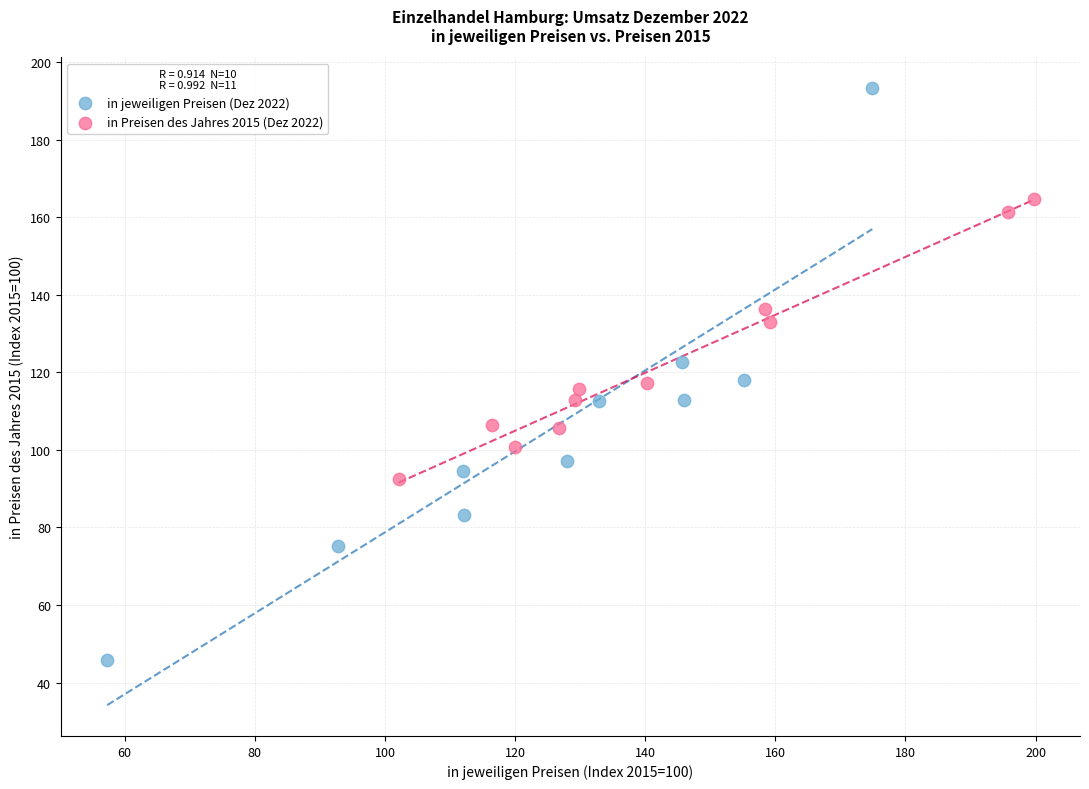

Which series has the widest spread of Y values?

in jeweiligen Preisen (Dez 2022)